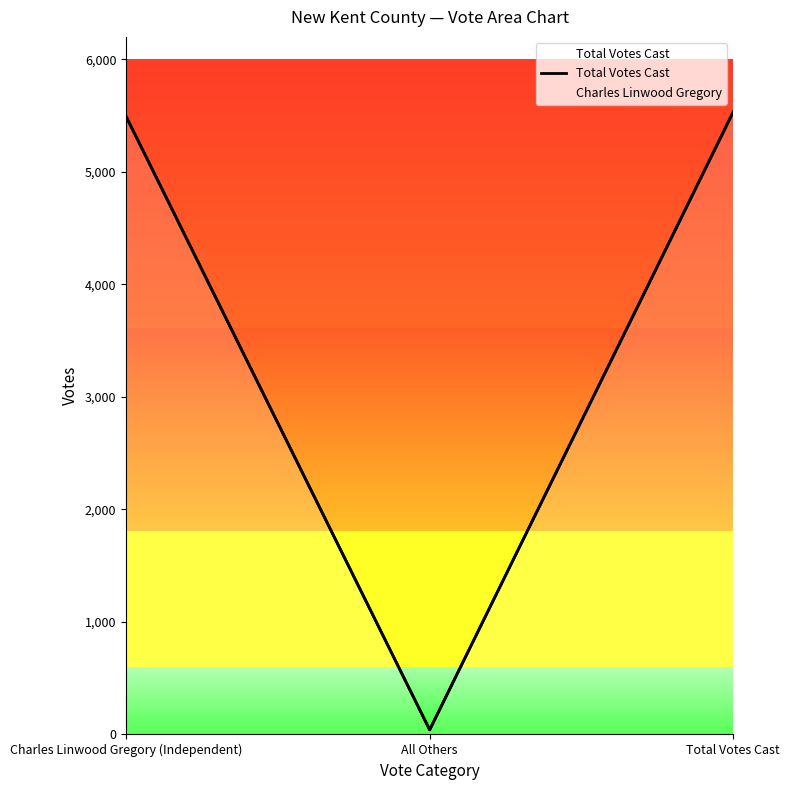

What is the label of the 2nd point from the right?

All Others